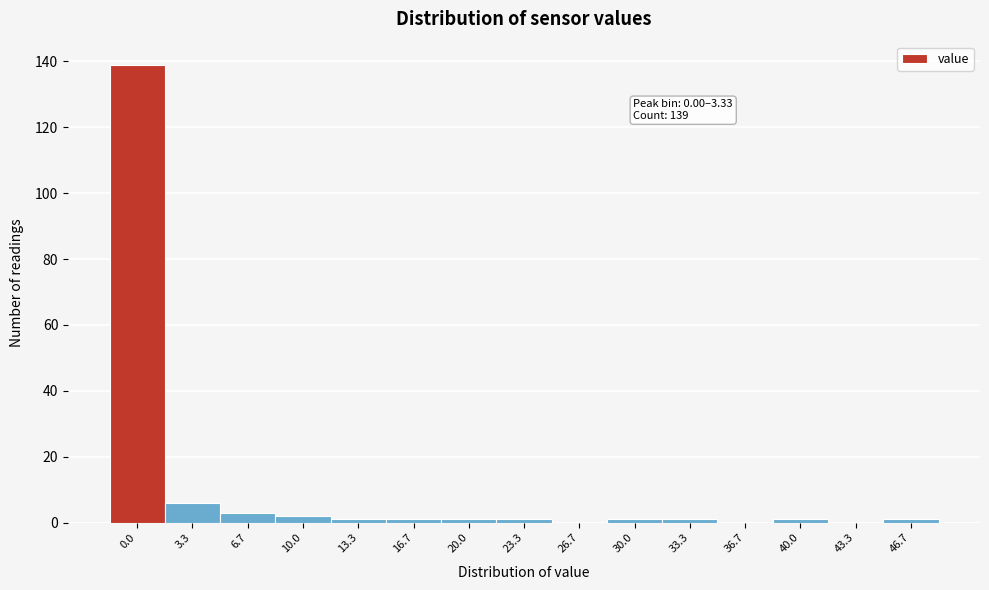

Reading right to left, transcribe all the data shown in this chart.

46.7=1	43.3=0	40.0=1	36.7=0	33.3=1	30.0=1	26.7=0	23.3=1	20.0=1	16.7=1	13.3=1	10.0=2	6.7=3	3.3=6	0.0=139